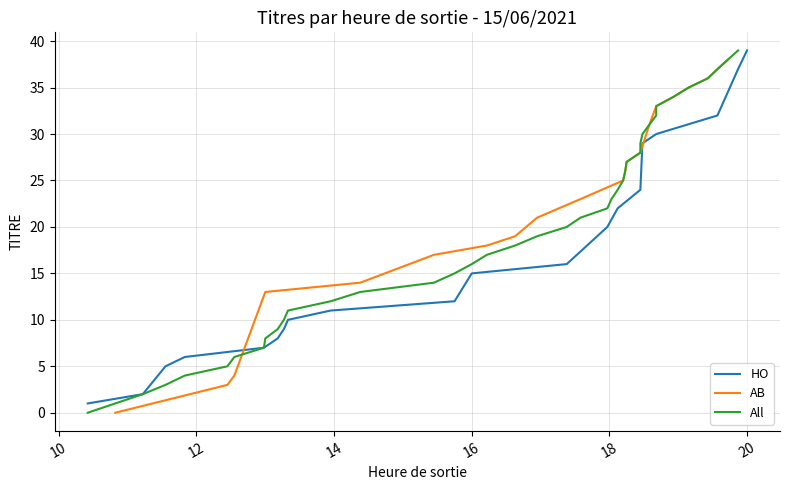

What is the maximum value for HO?

39